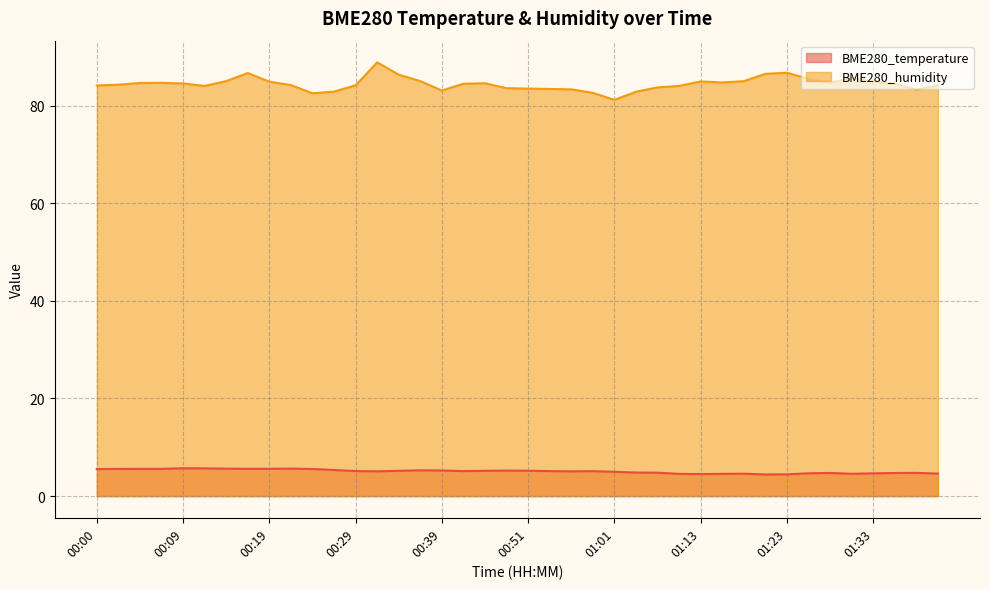

What are all the series names shown in the legend?

BME280_temperature, BME280_humidity